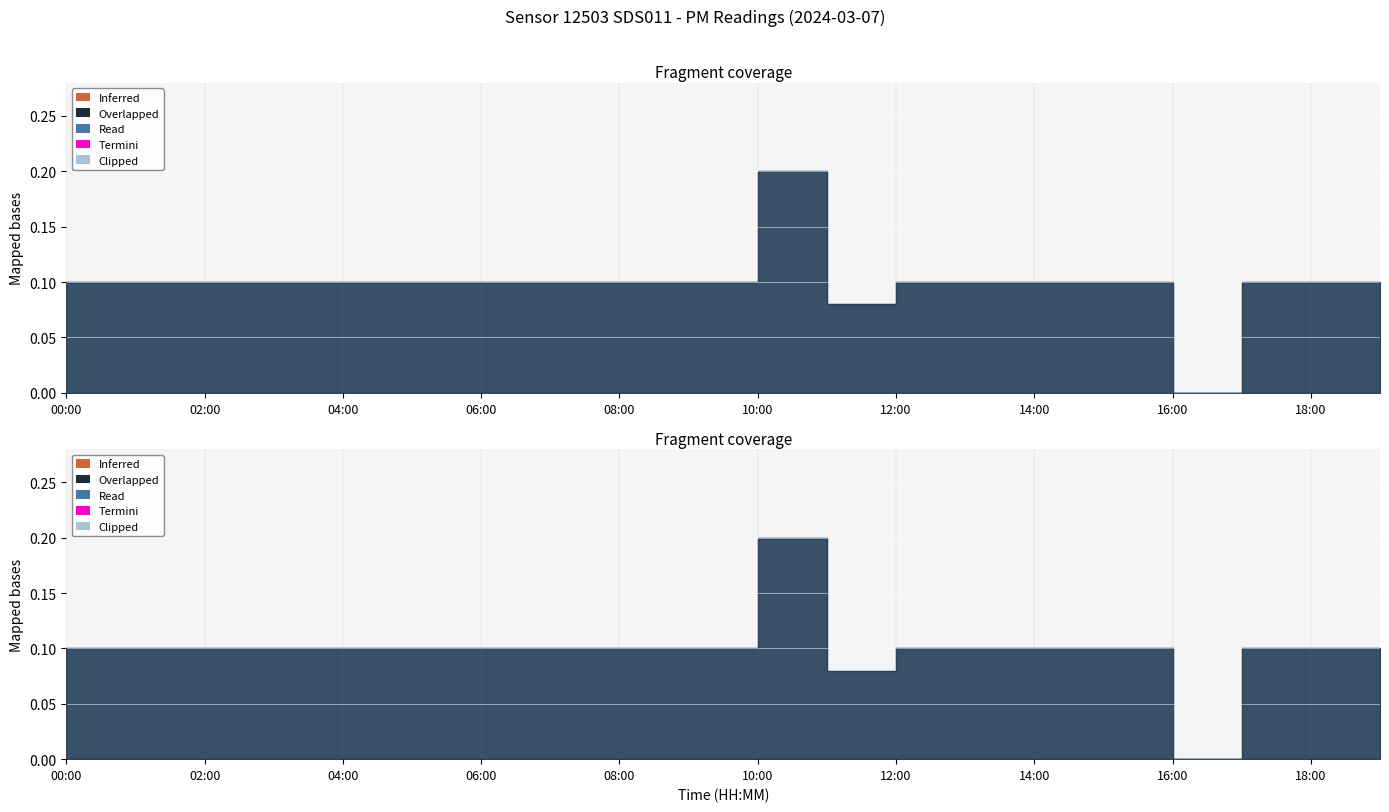

Reading left to right, extract all data points from this chart.

P1: 00:00=0.1	01:00=0.1	02:00=0.1	03:00=0.1	04:00=0.1	05:00=0.1	06:00=0.1	07:00=0.1	08:00=0.1	09:00=0.1	10:00=0.2	11:00=0.1	12:00=0.1	13:00=0.1	14:00=0.1	15:00=0.1	16:00=0.0	17:00=0.1	18:00=0.1	19:00=0.1
P2: 00:00=0.1	01:00=0.1	02:00=0.1	03:00=0.1	04:00=0.1	05:00=0.1	06:00=0.1	07:00=0.1	08:00=0.1	09:00=0.1	10:00=0.2	11:00=0.1	12:00=0.1	13:00=0.1	14:00=0.1	15:00=0.1	16:00=0.0	17:00=0.1	18:00=0.1	19:00=0.1